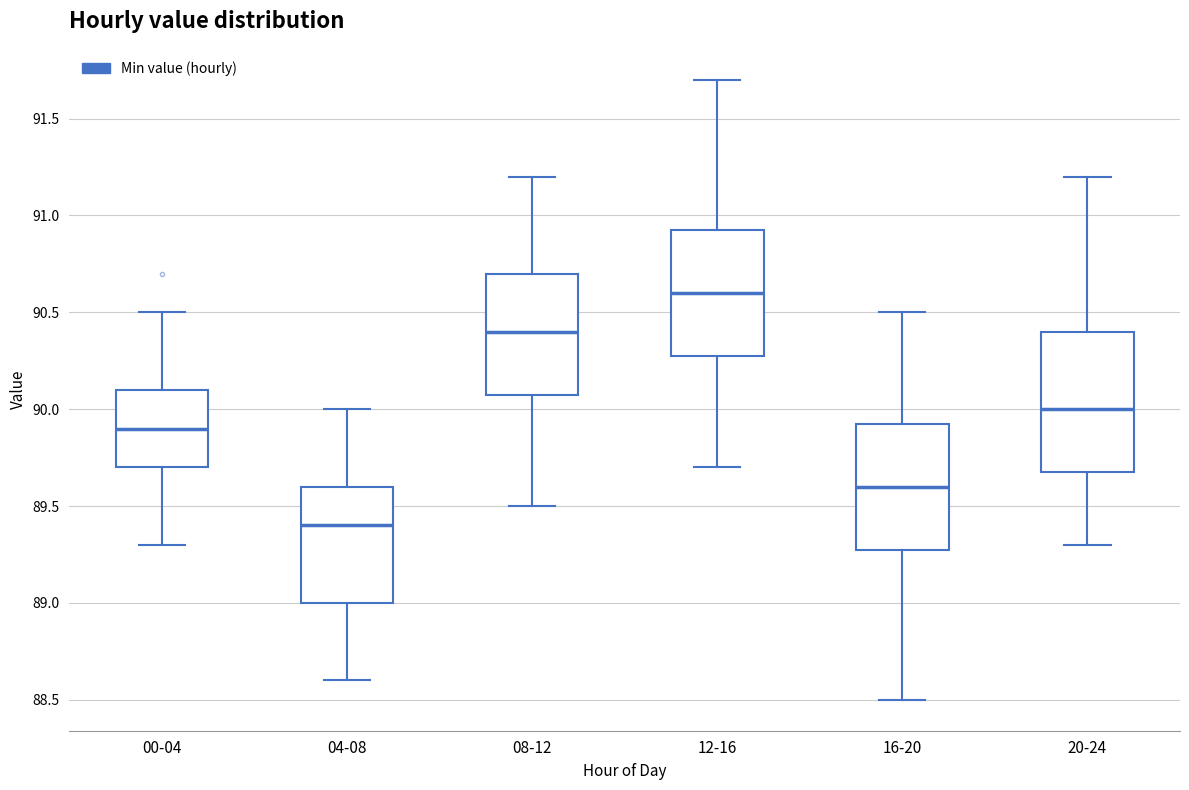

Reading left to right, transcribe this box plot: for each box, give where its median line is, the range the box spans, and where its two whiskers end, as read against the y-axis. The values are not printed on the chart, so give them approximately, as read against the axis.

00-04: median 89.90, box 89.70 to 90.10, whiskers 89.30 to 90.50
04-08: median 89.40, box 89.00 to 89.60, whiskers 88.60 to 90.00
08-12: median 90.40, box 90.10 to 90.70, whiskers 89.50 to 91.20
12-16: median 90.60, box 90.30 to 90.95, whiskers 89.70 to 91.70
16-20: median 89.60, box 89.30 to 89.95, whiskers 88.50 to 90.50
20-24: median 90.00, box 89.70 to 90.40, whiskers 89.30 to 91.20